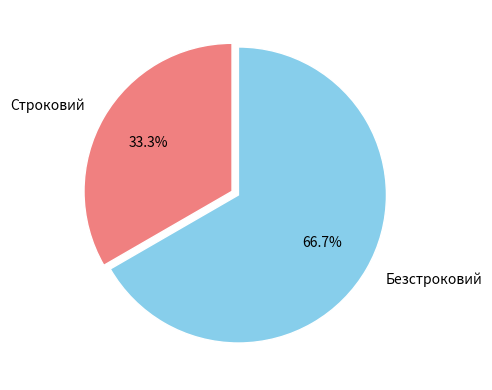

Rank the categories by value from highest to lowest.

Безстроковий, Строковий